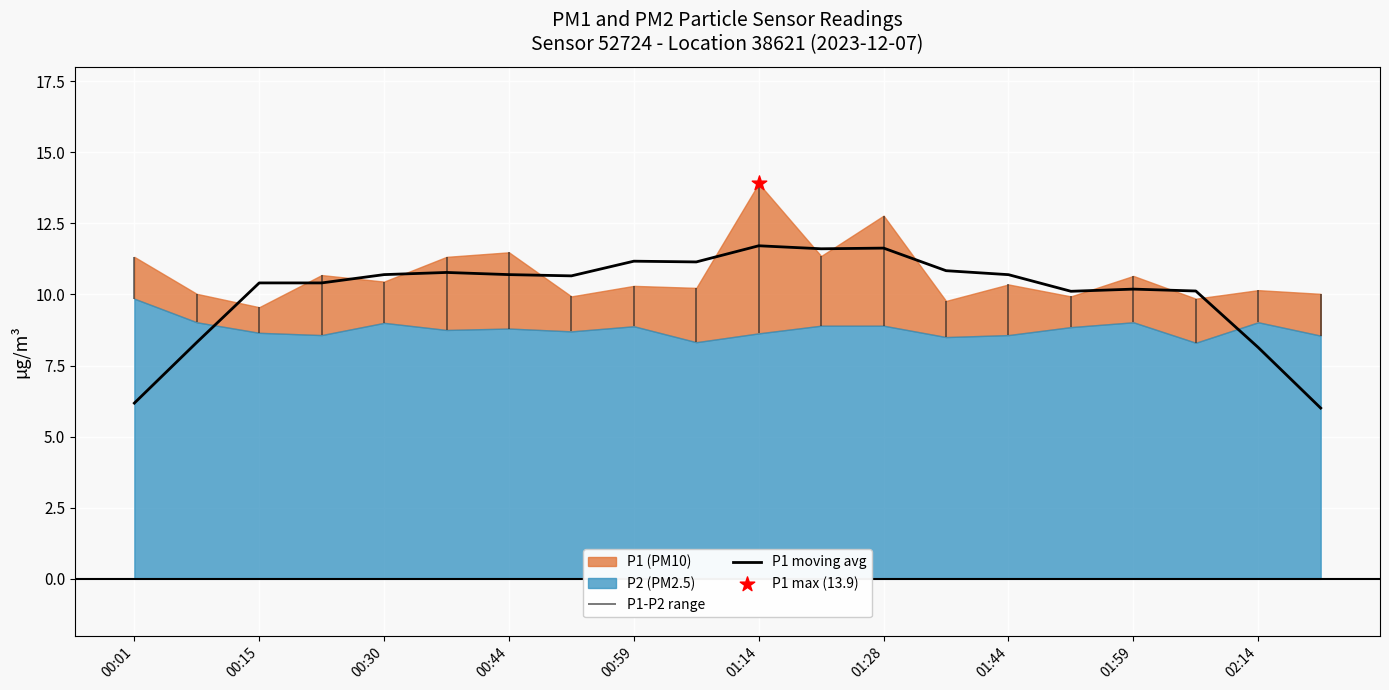

The value of P1 moving avg at 00:15 is 6.8. True or false?

False